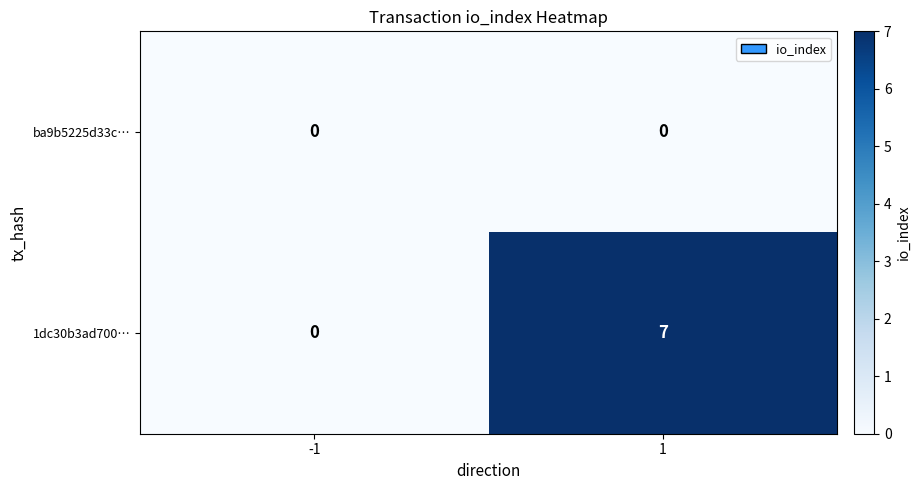

At how many categories does at least one series exceed 1?

1